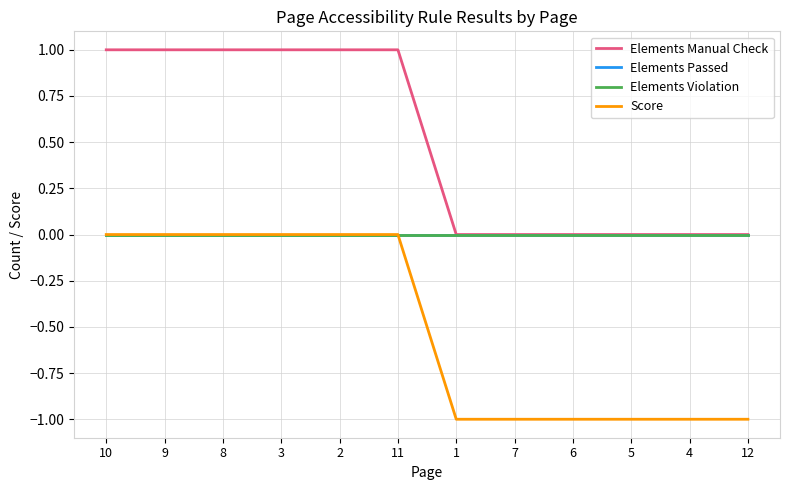

Does the chart display data point markers on the line(s)?

No